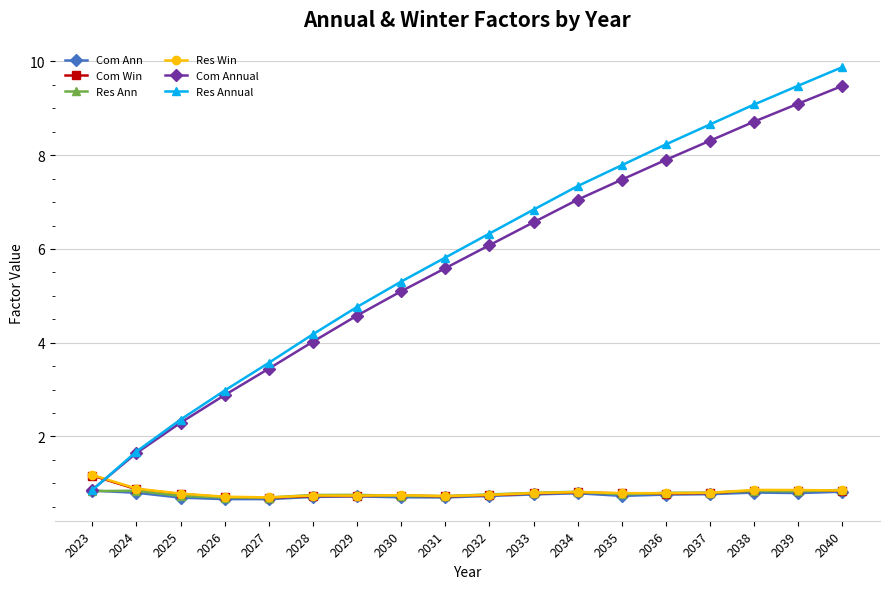

Which series has the largest total across all categories?

Res Annual